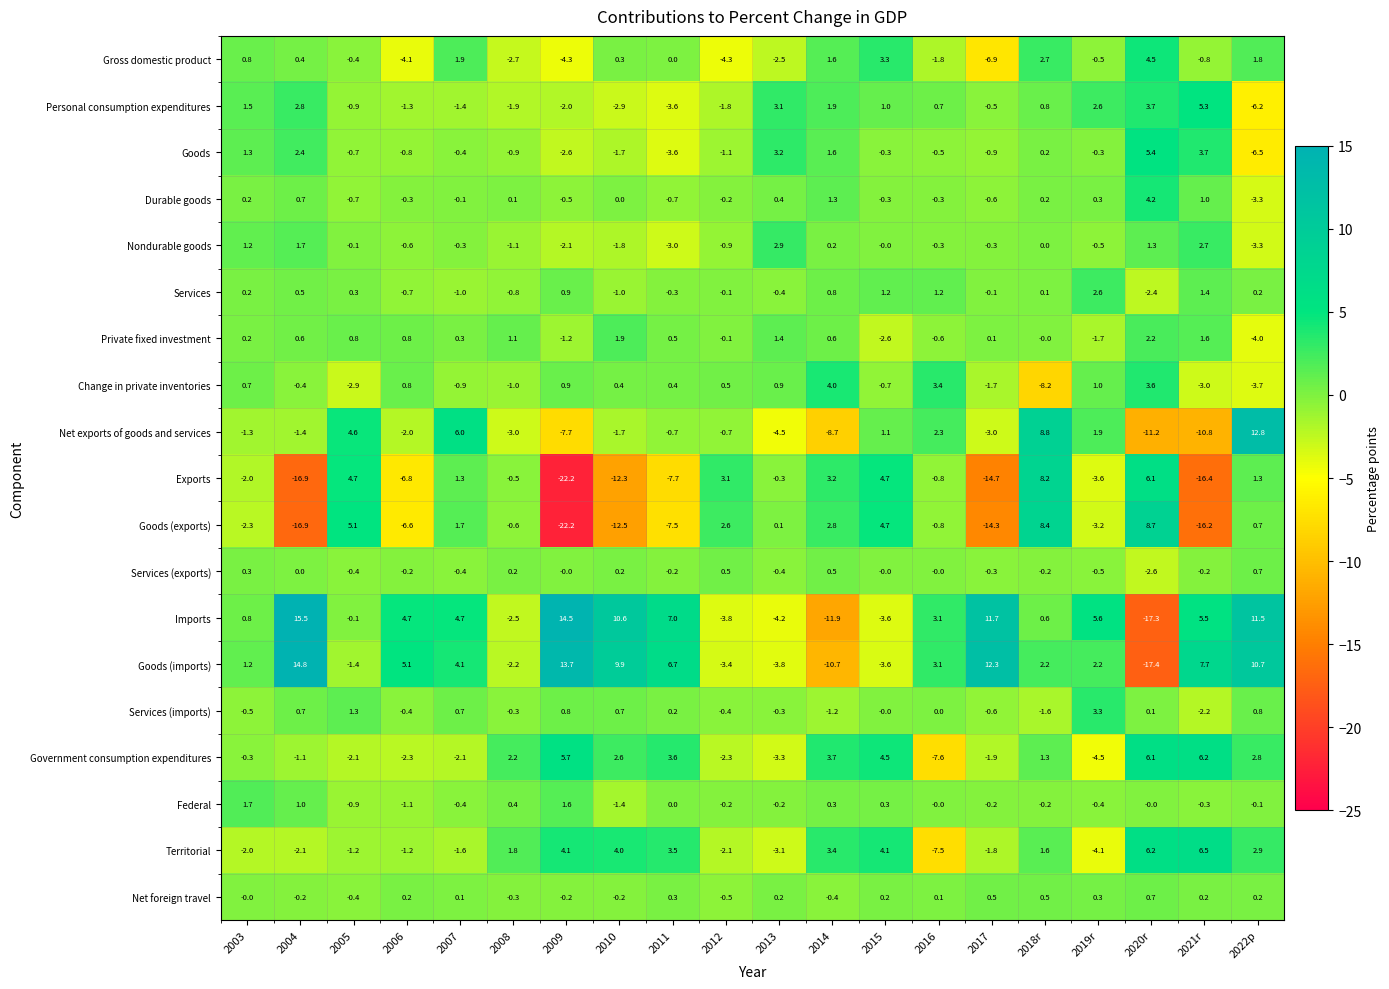

Which series changed the most between 2004 and 2014?

Imports